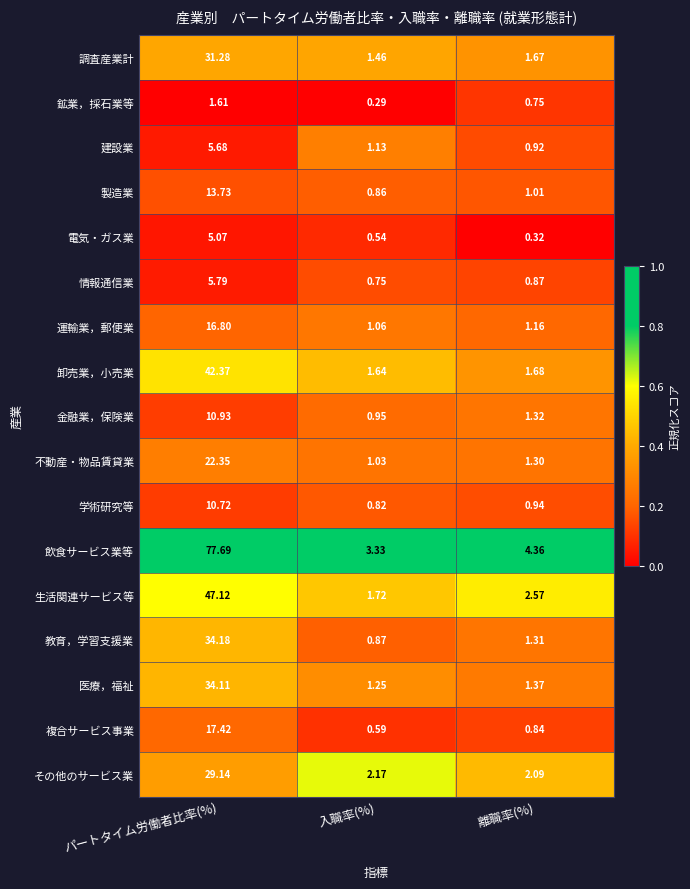

Which series has the largest range (max minus min)?

飲食サービス業等